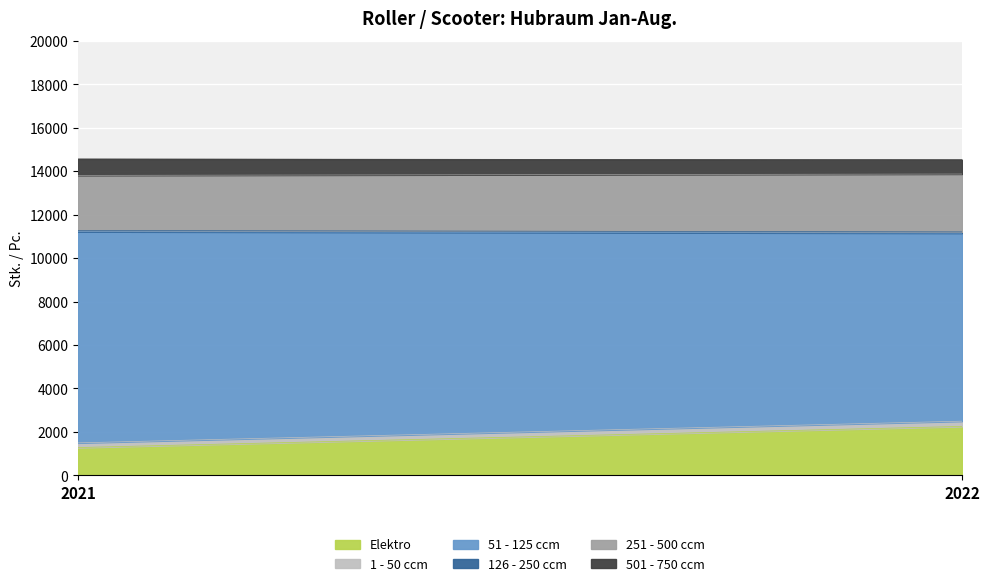

What is the total value across all series at 2021?

14567